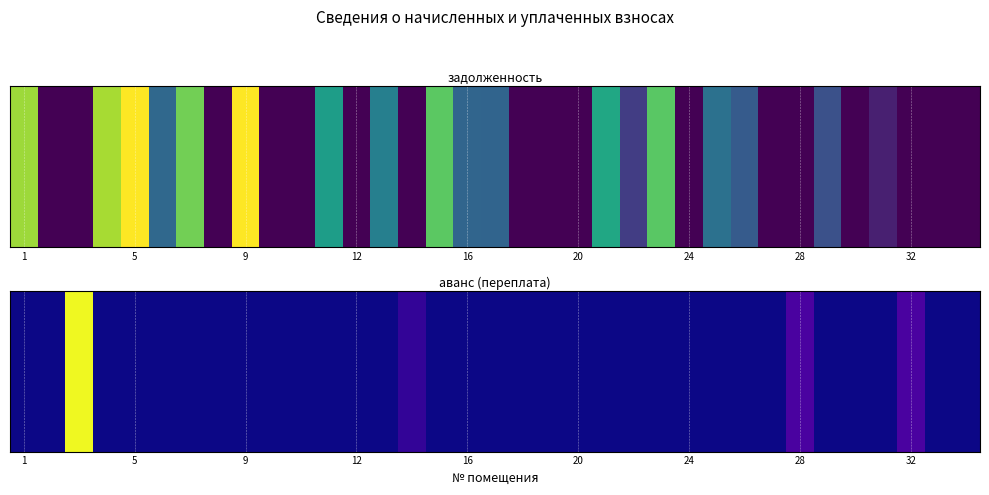

True or false: the data shows 0.0 at 1.

True